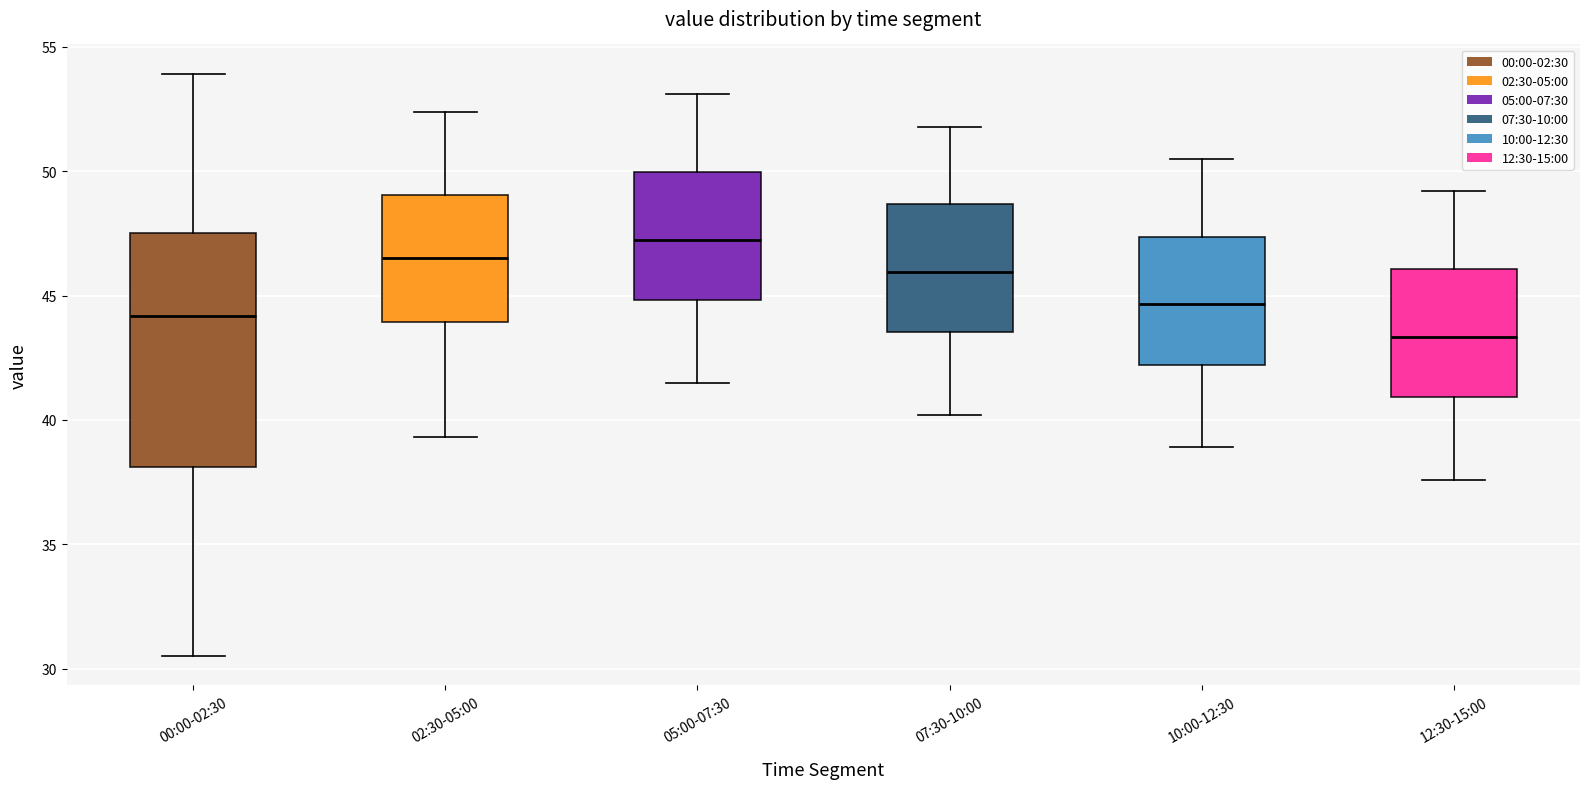

Reading left to right, read every box against the y-axis: the position of its median line, the range the box covers, and the ends of its whiskers. The values are not printed on the chart, so give them approximately, as read against the axis.

00:00-02:30: median 44.0, box 38.0 to 47.5, whiskers 30.5 to 54.0
02:30-05:00: median 46.5, box 44.0 to 49.0, whiskers 39.5 to 52.5
05:00-07:30: median 47.5, box 45.0 to 50.0, whiskers 41.5 to 53.0
07:30-10:00: median 46.0, box 43.5 to 48.5, whiskers 40.0 to 52.0
10:00-12:30: median 44.5, box 42.0 to 47.5, whiskers 39.0 to 50.5
12:30-15:00: median 43.5, box 41.0 to 46.0, whiskers 37.5 to 49.0